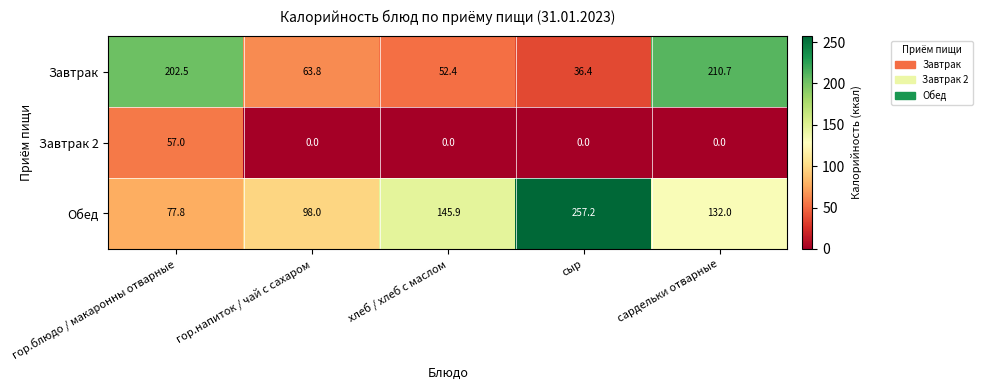

Which label corresponds to the largest value in the chart?

сыр